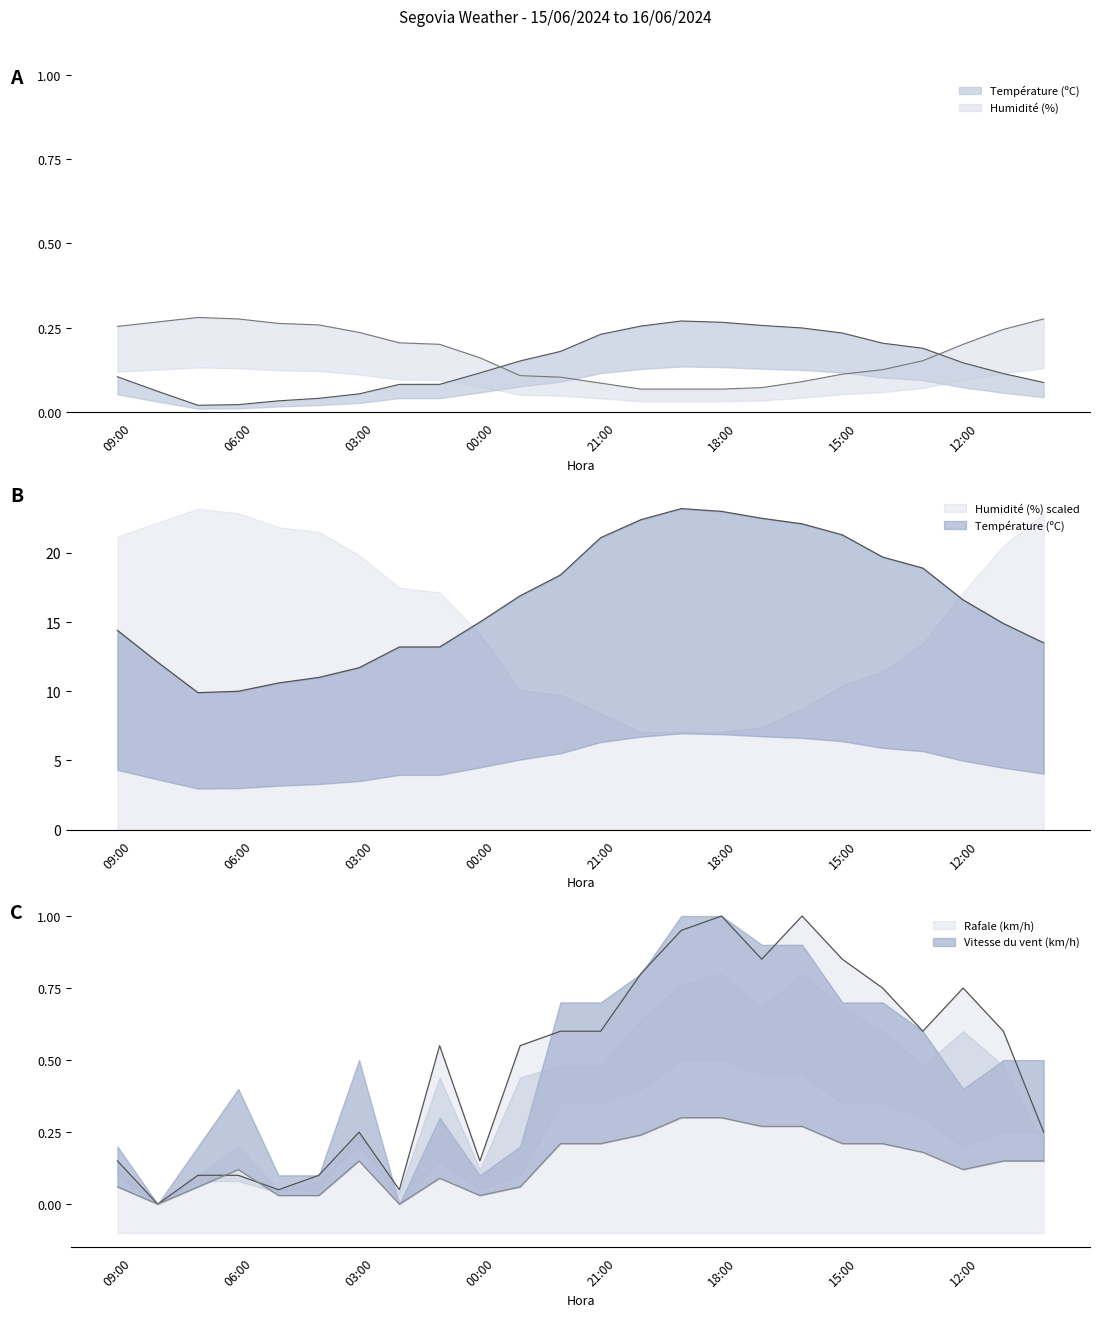

What are all the series names shown in the legend?

Température (ºC), Humidité (%), Vitesse du vent (km/h), Rafale (km/h)